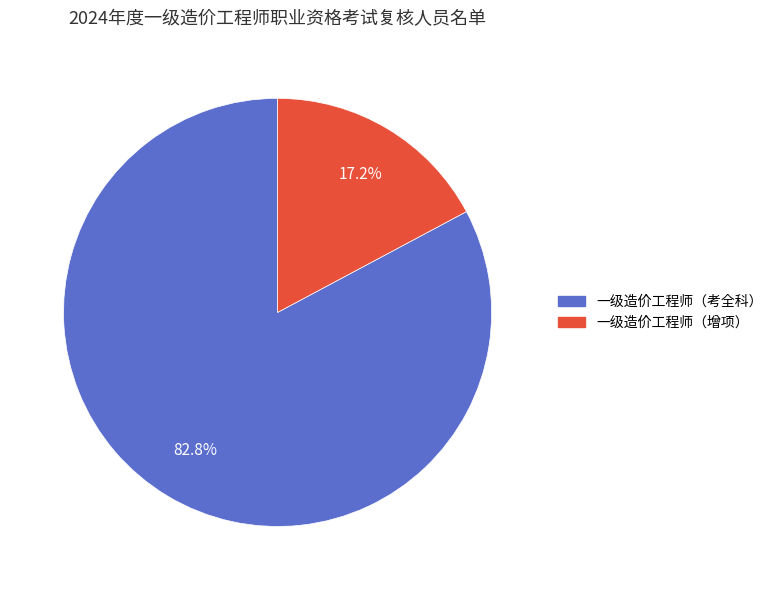

The 一级造价工程师（增项） slice represents 1% of the pie. True or false?

False